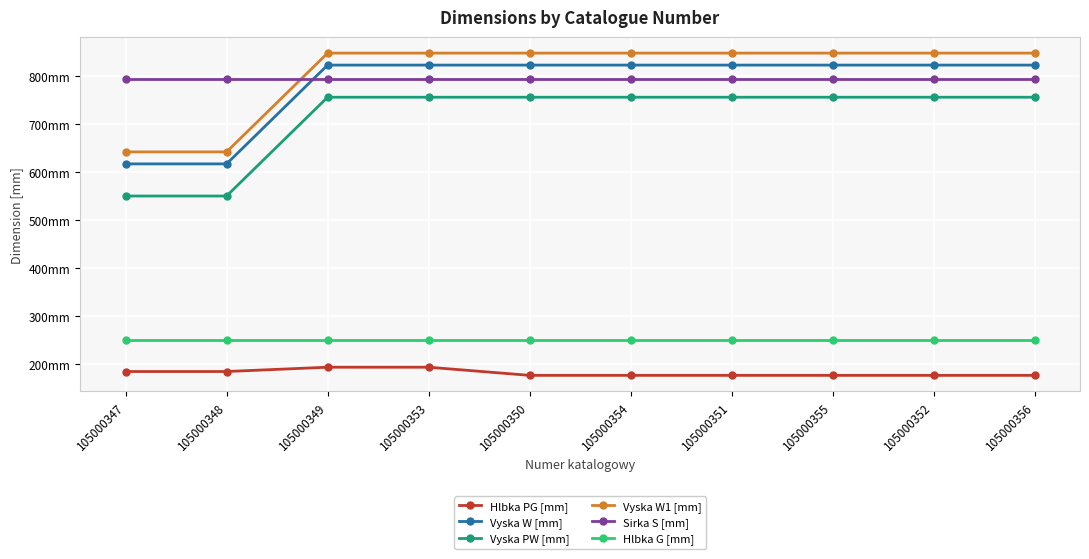

Does the chart have visible grid lines?

Yes